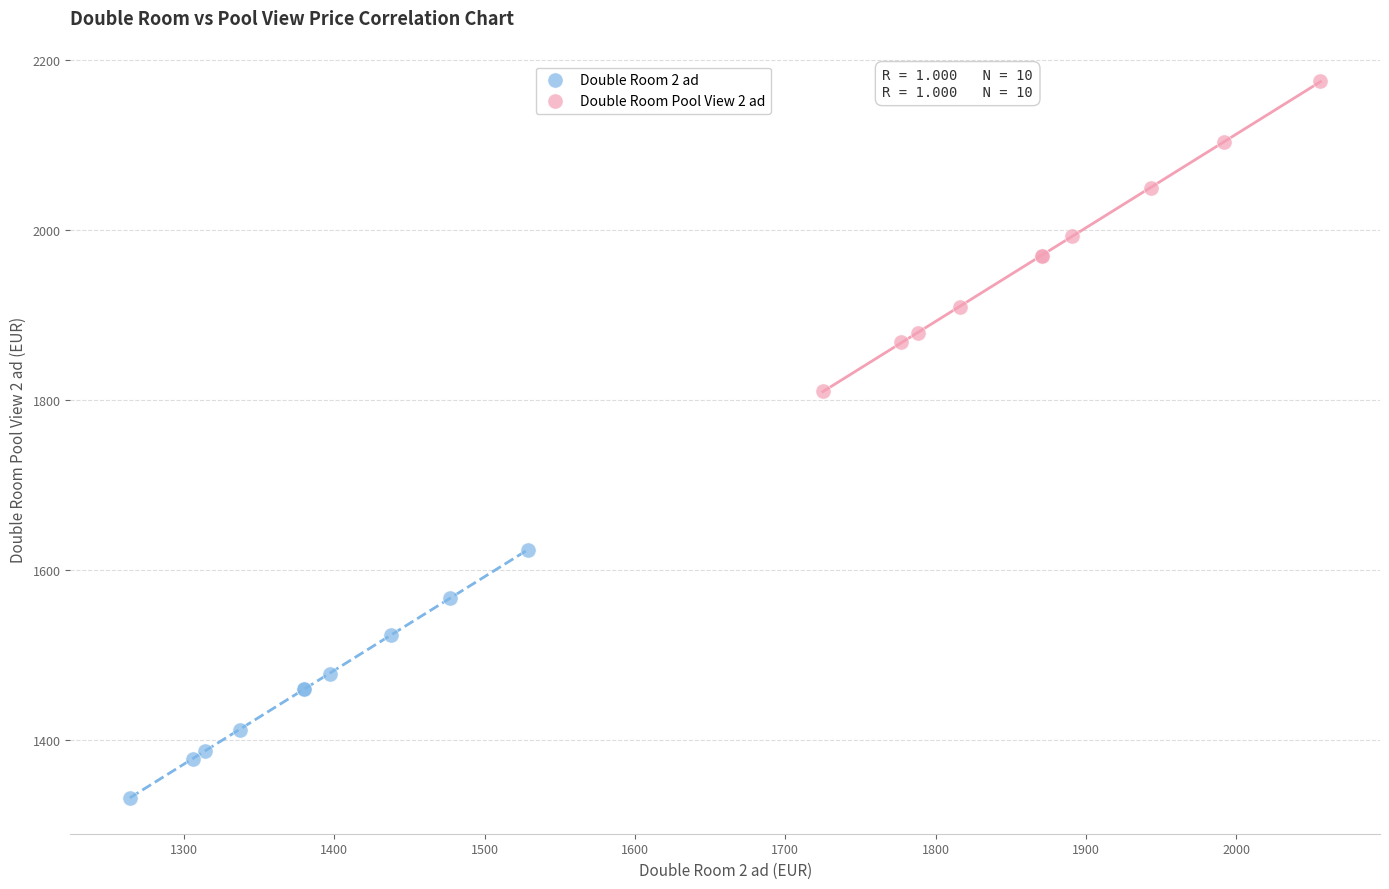

Which series has the largest Y range (max minus min)?

Double Room Pool View 2 ad